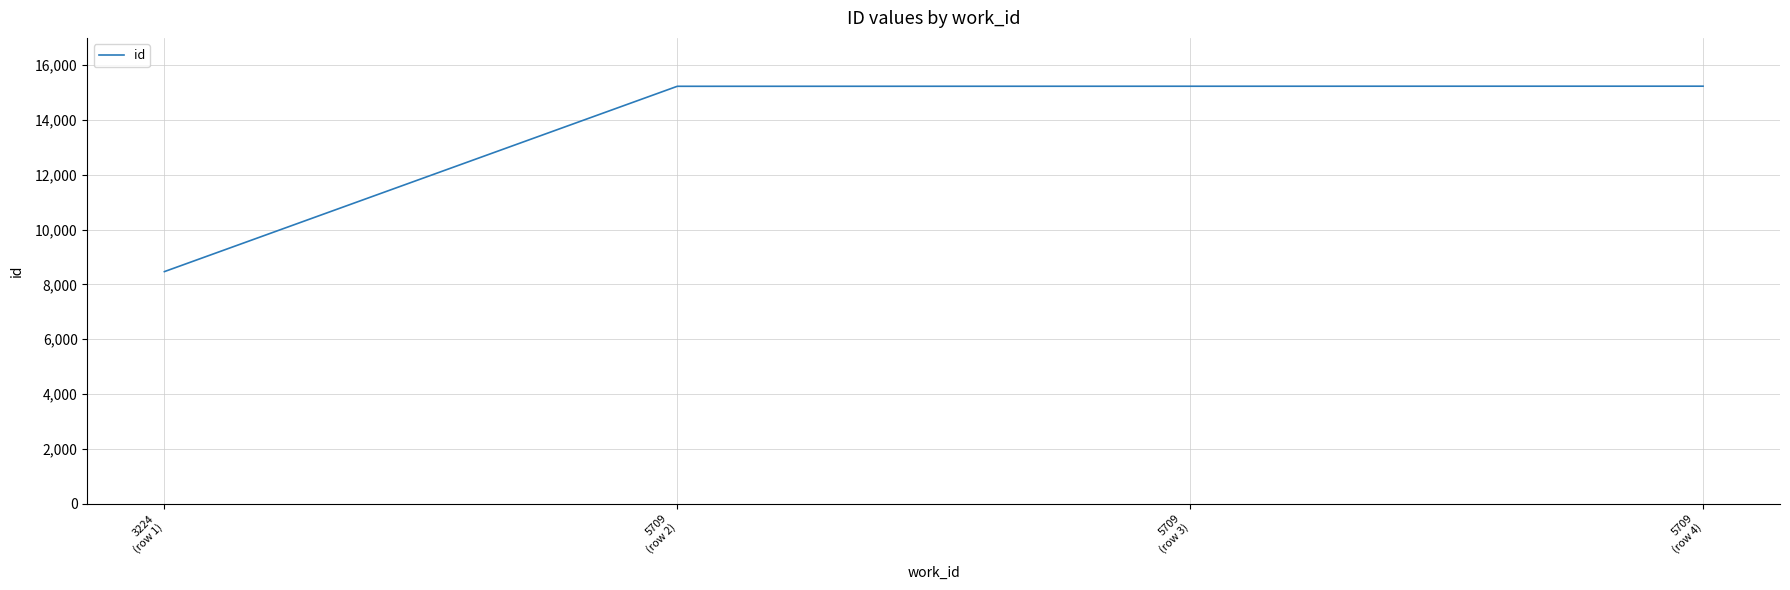

Is it true that the value at 3224
(row 1) is 5565?

False